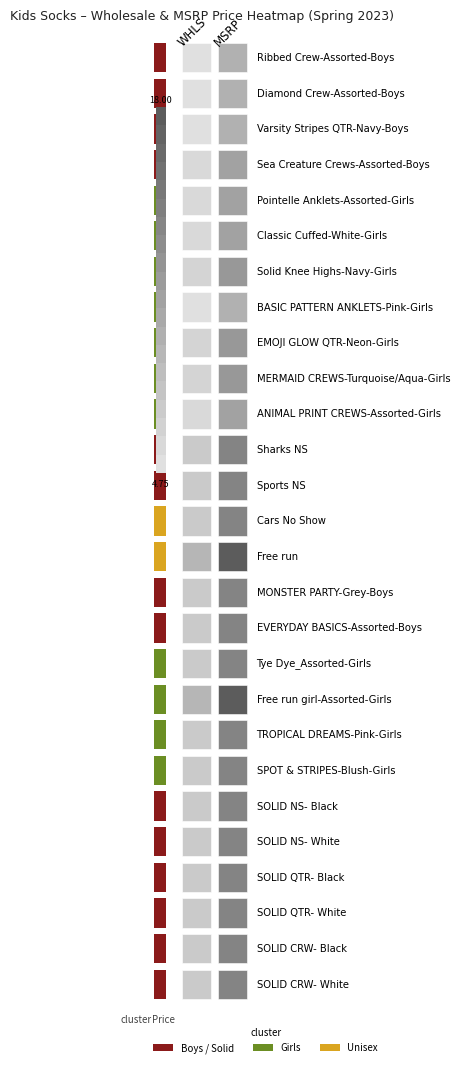

What is the approximate value of Solid Knee Highs-Navy-Girls at 0?

6.0